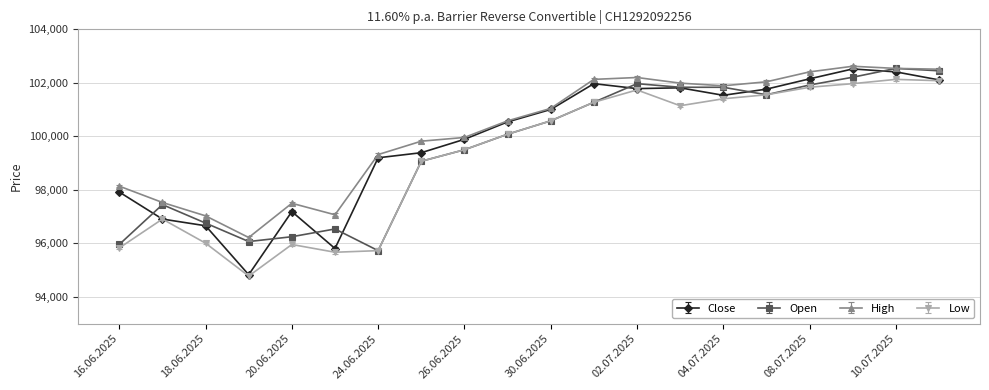

True or false: High and Low cross at least once.

False